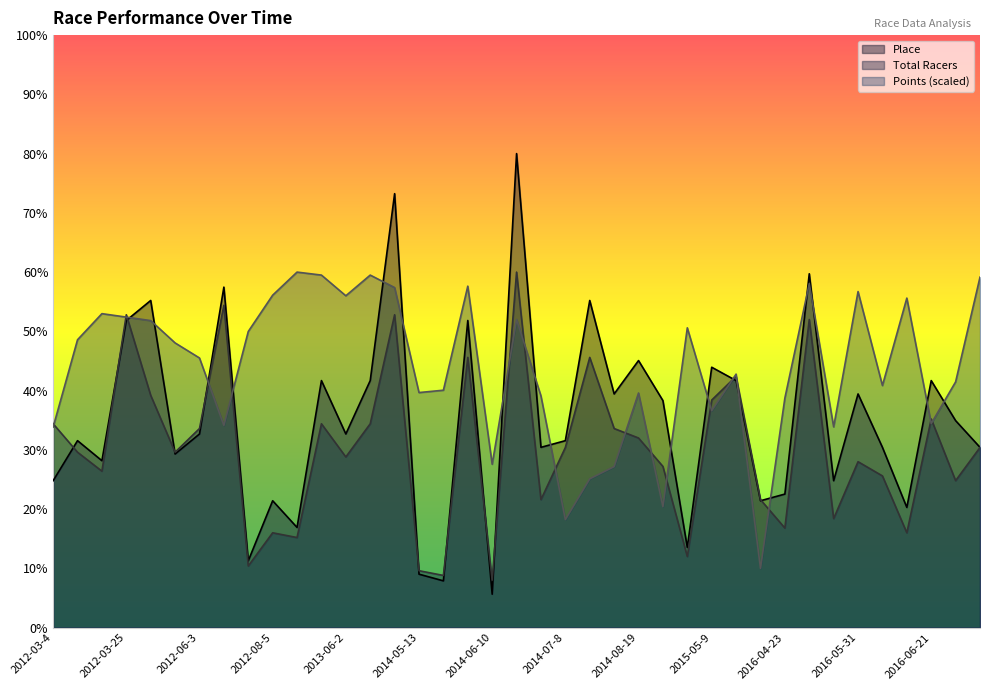

Does the chart have visible grid lines?

No